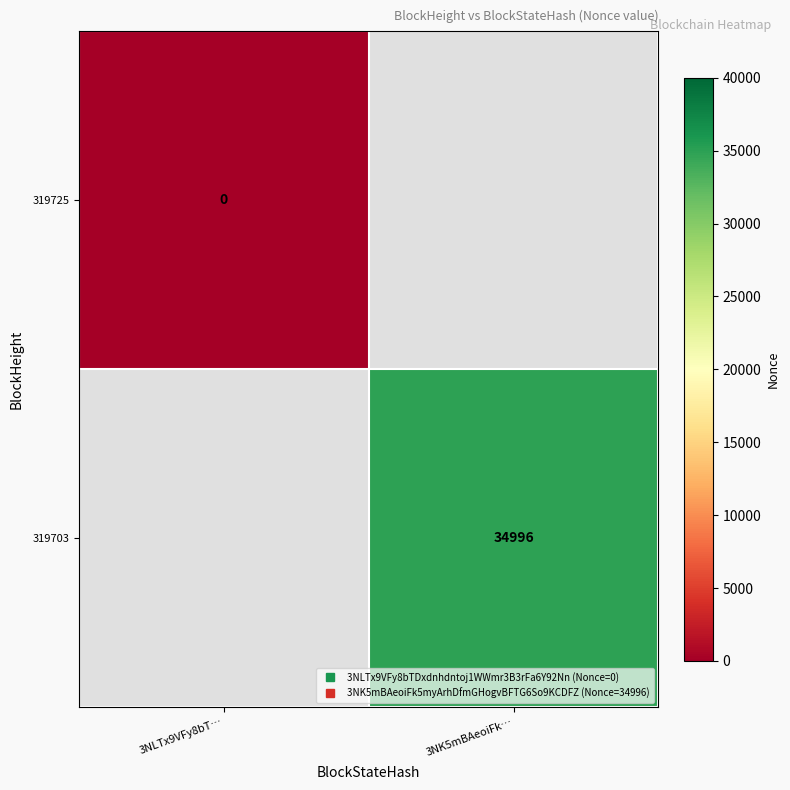

How many series are shown in this chart?

2